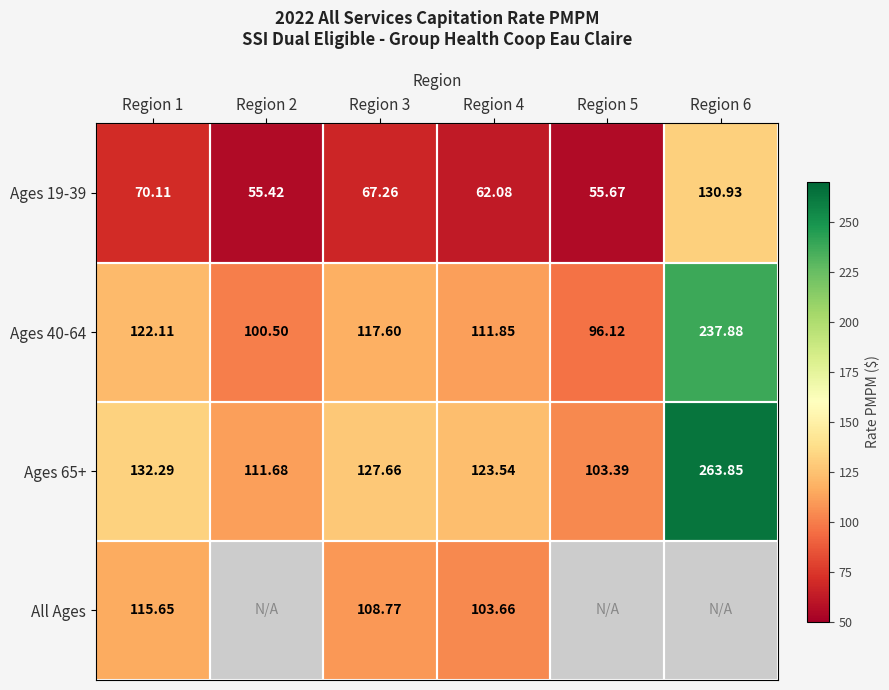

At how many categories does at least one series exceed 172?

1